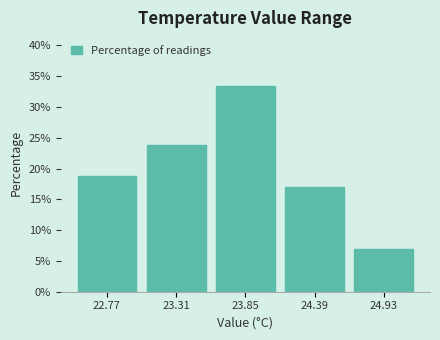

What is the height of the bar covering 22.50 to 23.04 on the x-axis? Neither the bar edges nor the heights are printed on the chart, so give them approximately, as read against the axes.

19.0